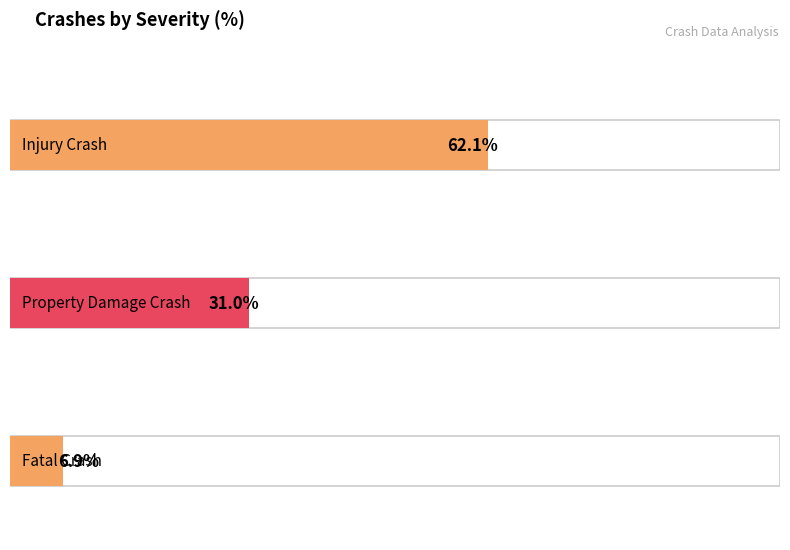

What position from the left is Property Damage Crash?

2